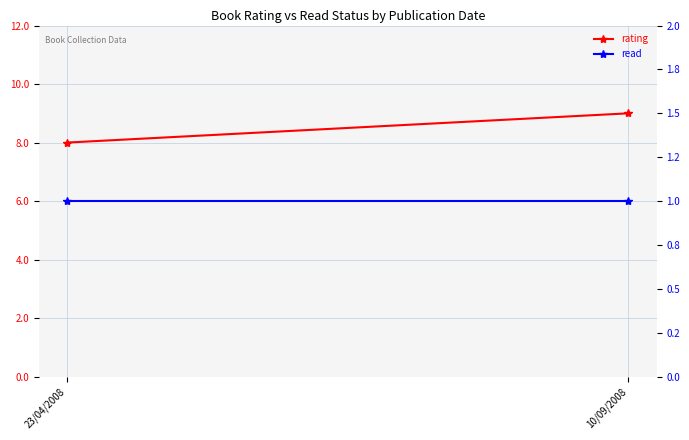

Read the read value at 23/04/2008.

1